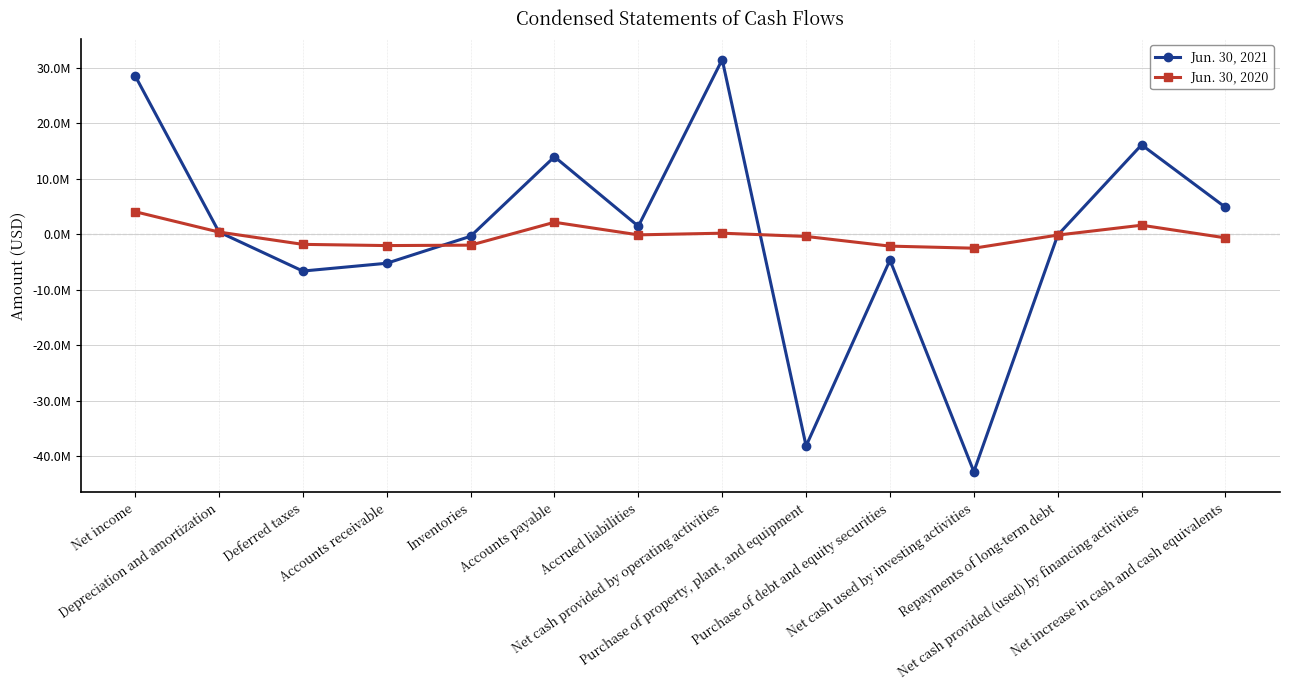

How many values in Jun. 30, 2021 are below zero?

7